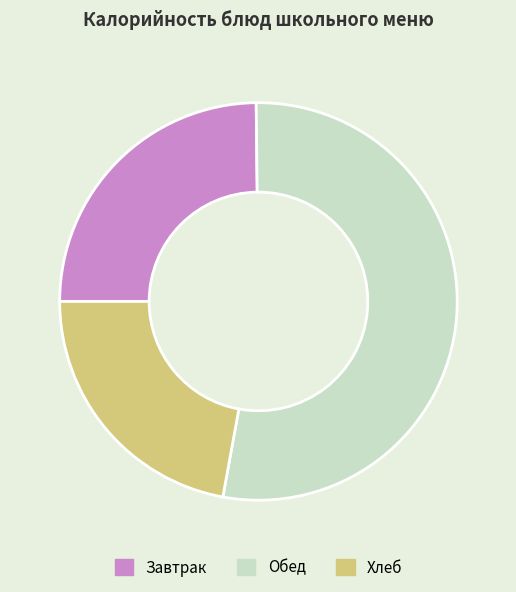

What is the largest slice in the pie chart?

Обед